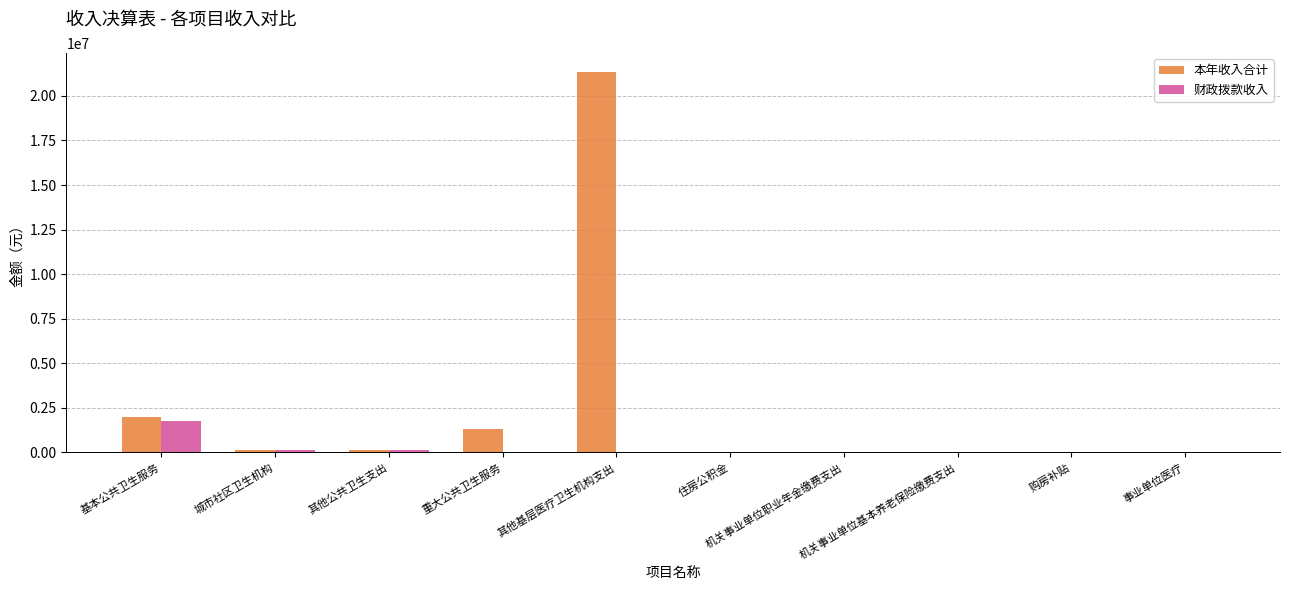

What is the highest value of the 本年收入合计 series?

21338473.9